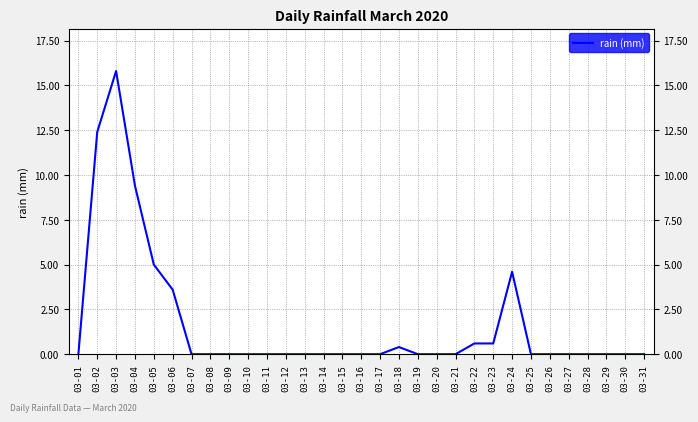

The chart shows a value of 15.8 at 03-03. True or false?

True